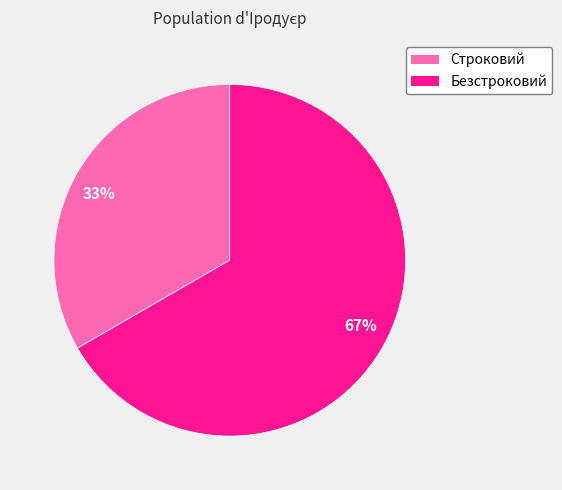

Do Строковий and Безстроковий together represent more than half of the pie?

Yes